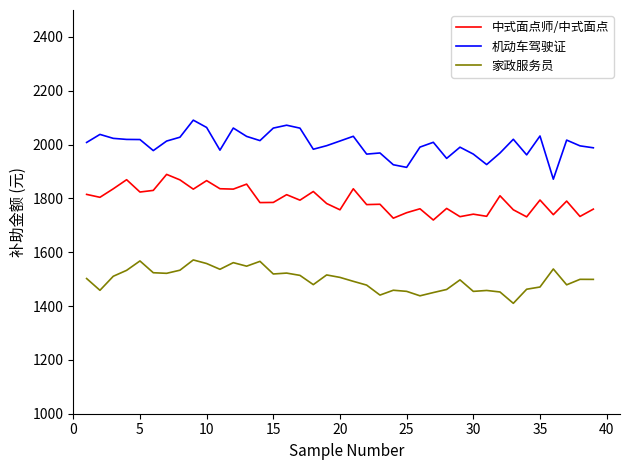

Which series has the largest total across all categories?

机动车驾驶证